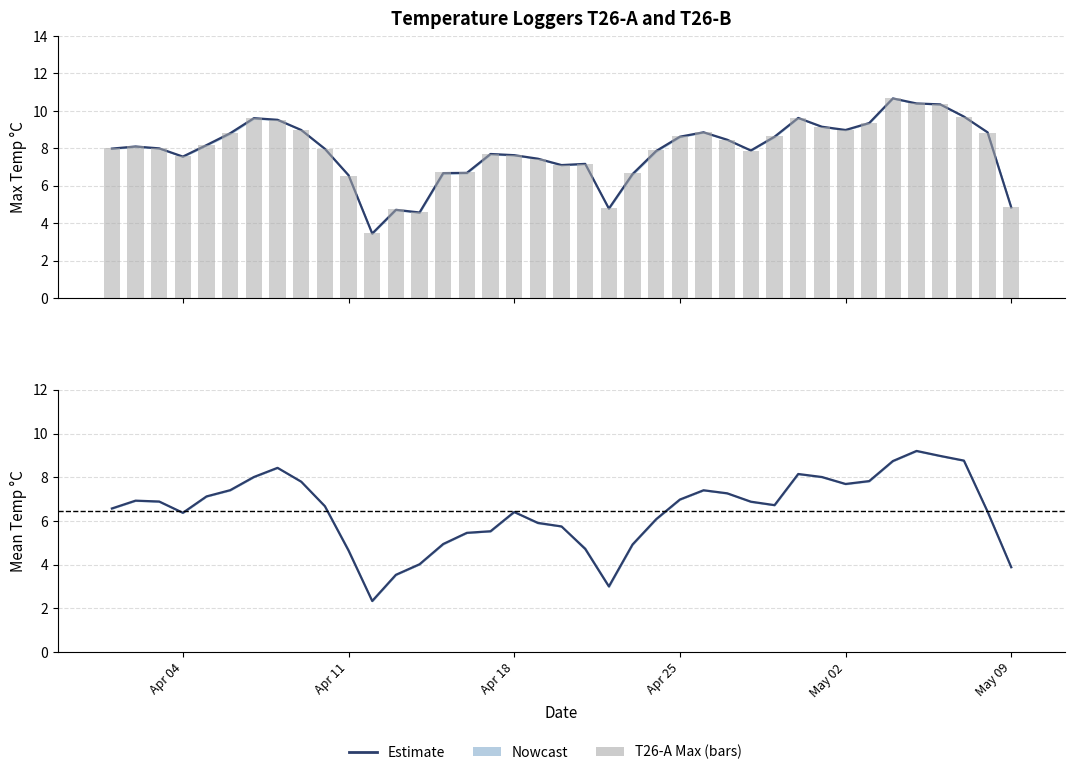

Is the value of T26-A Max Temp at Apr 25 greater than the value of Estimate at 11?

Yes